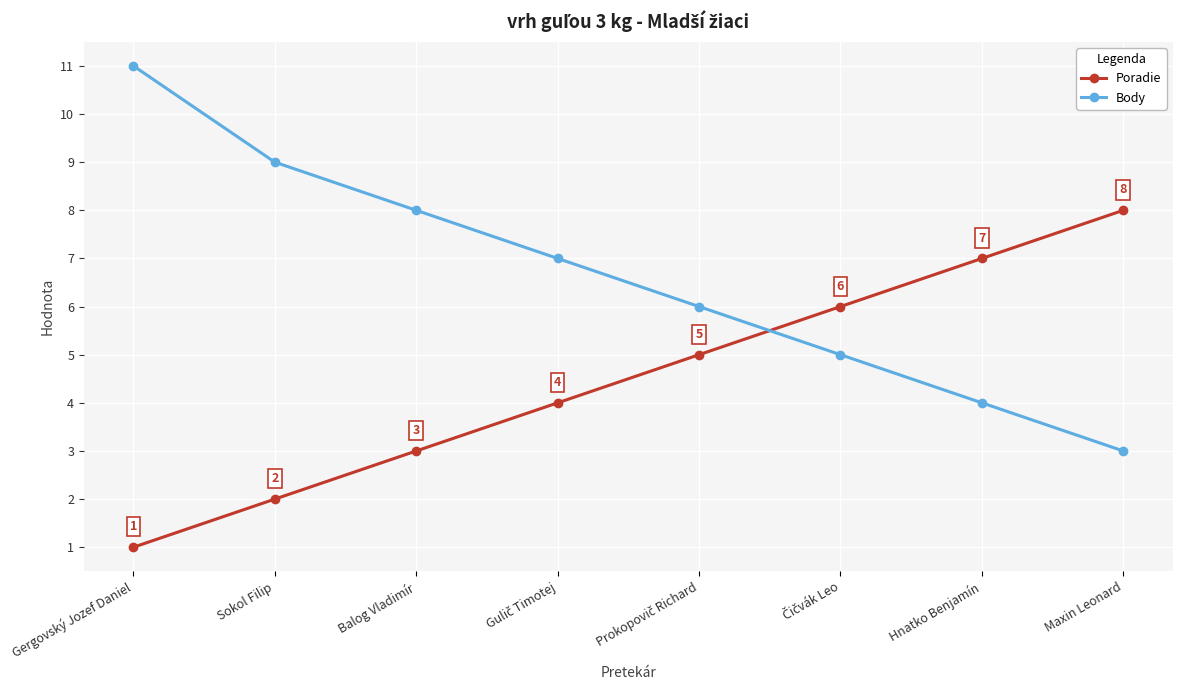

What is the value of the Body point at the 8th from the left?

3